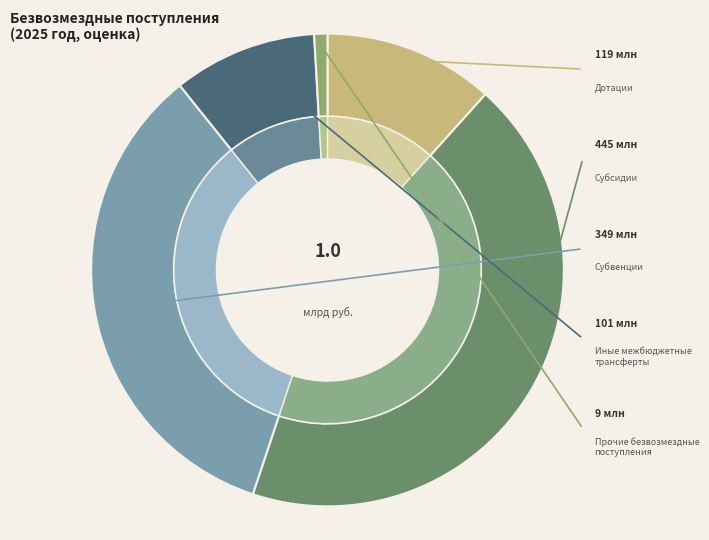

To the nearest percent, what percentage of the pie is Субвенции?

34%